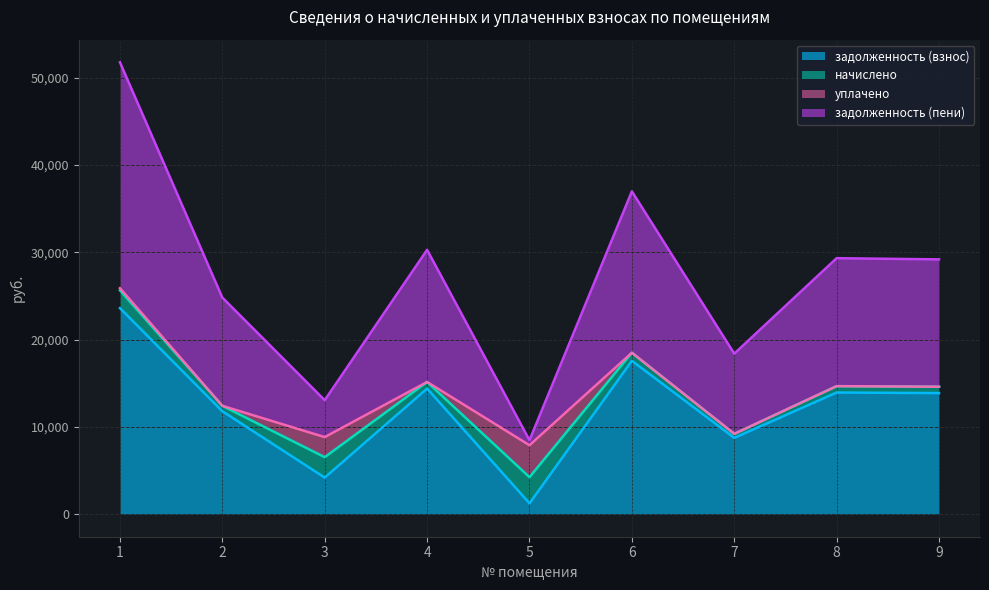

What is the minimum value for задолженность (взнос)?

1238.5